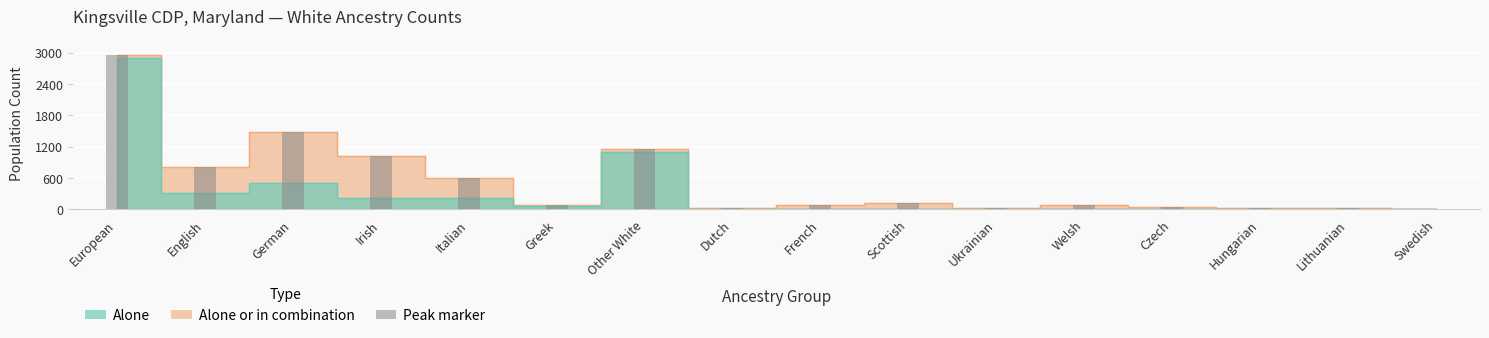

At which category is the sum across all series the highest?

European